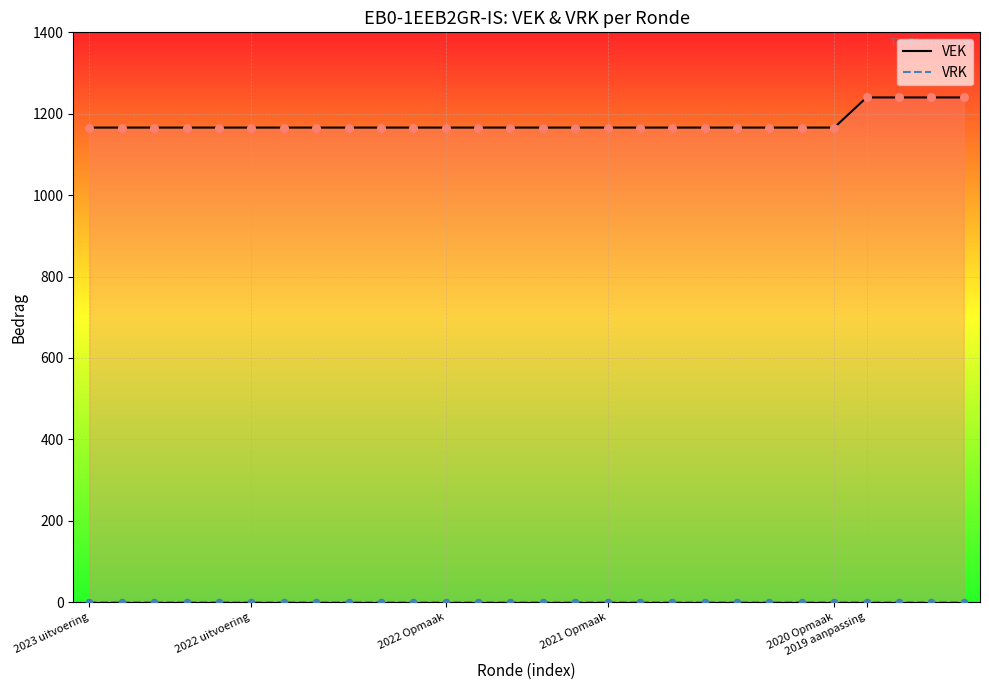

Which series has the widest spread of Y values?

VEK